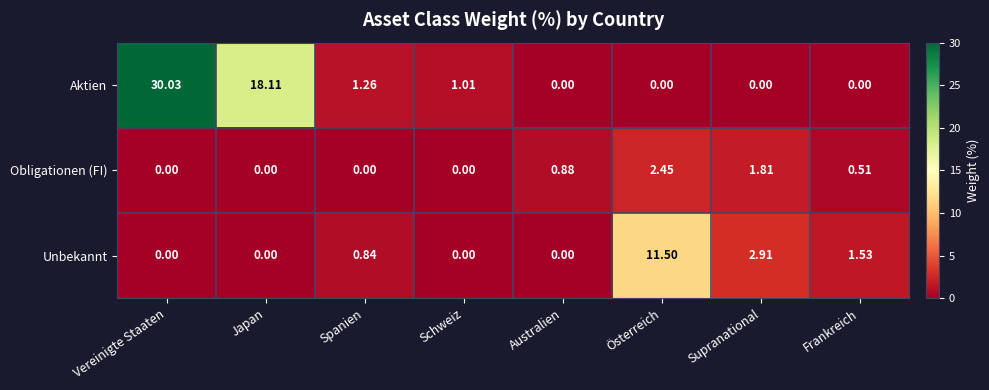

Which series has the widest spread of values?

Aktien